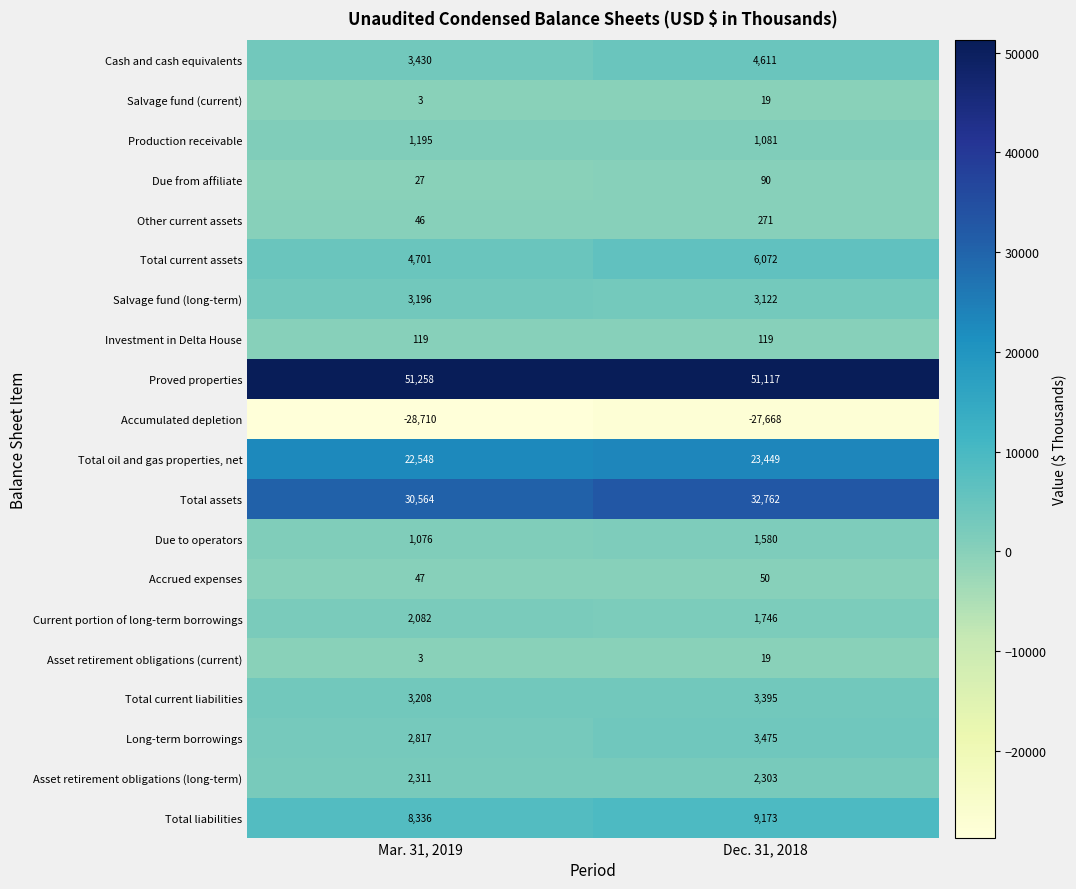

Which series changed the most between Mar. 31, 2019 and Dec. 31, 2018?

Total assets